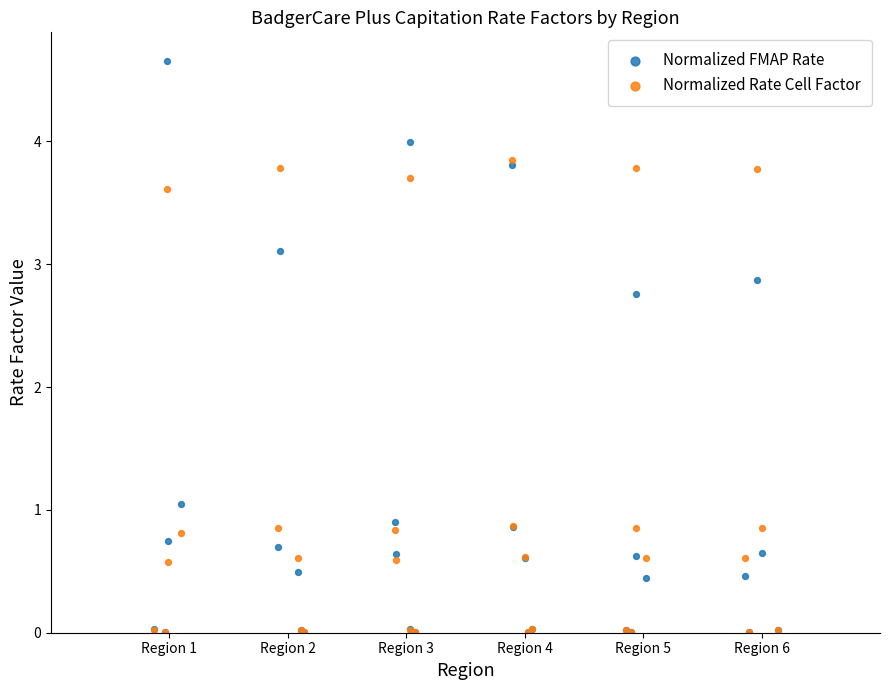

Which series has the largest Y range (max minus min)?

Normalized FMAP Rate